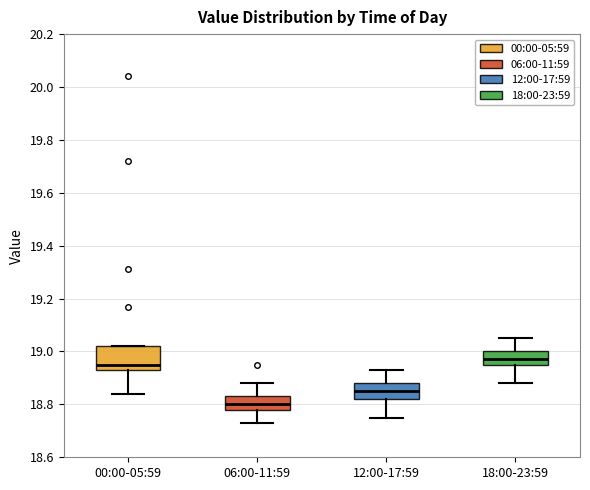

Reading left to right, transcribe this box plot: for each box, give where its median line is, the range the box spans, and where its two whiskers end, as read against the y-axis. The values are not printed on the chart, so give them approximately, as read against the axis.

00:00-05:59: median 18.96, box 18.94 to 19.02, whiskers 18.84 to 19.02
06:00-11:59: median 18.80, box 18.78 to 18.84, whiskers 18.74 to 18.88
12:00-17:59: median 18.86, box 18.82 to 18.88, whiskers 18.76 to 18.94
18:00-23:59: median 18.98, box 18.96 to 19.00, whiskers 18.88 to 19.06